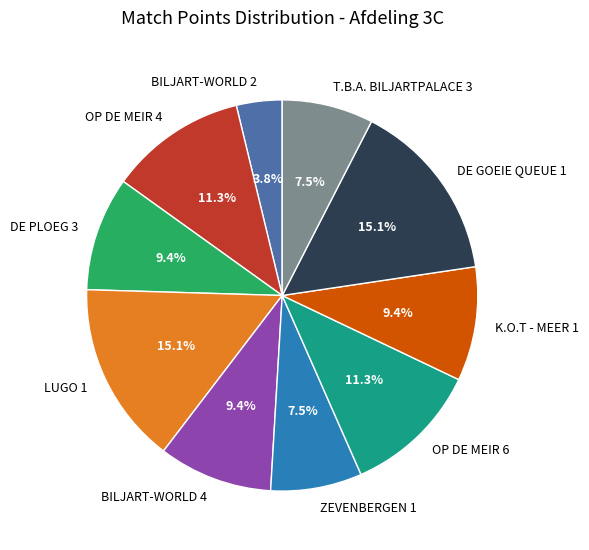

Does any single category account for the majority?

No